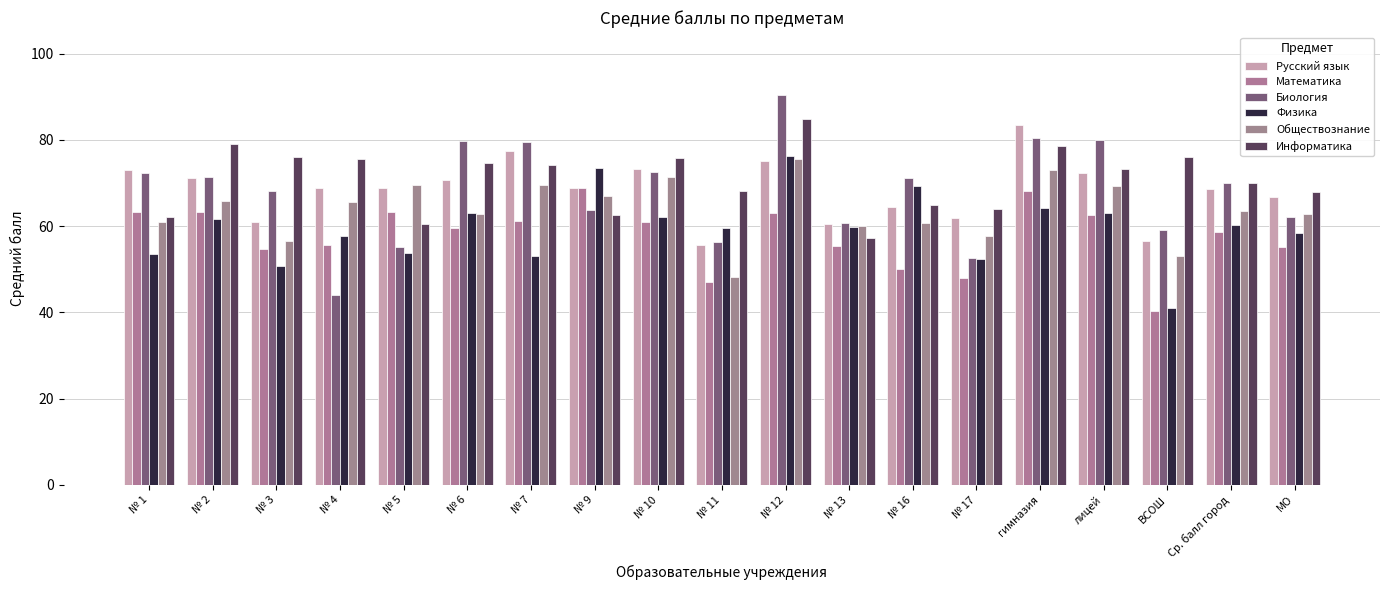

True or false: Русский язык has a value of 68.7 at Ср. балл город.

True